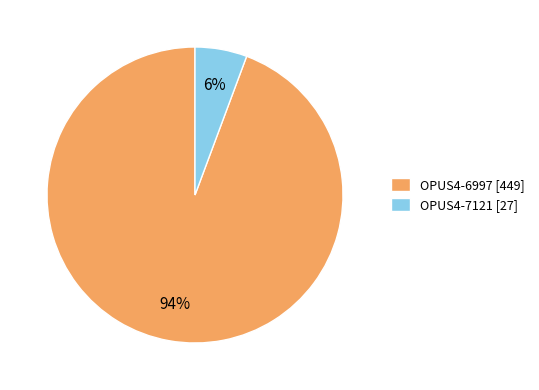

True or false: OPUS4-6997 accounts for 94% of the total.

True